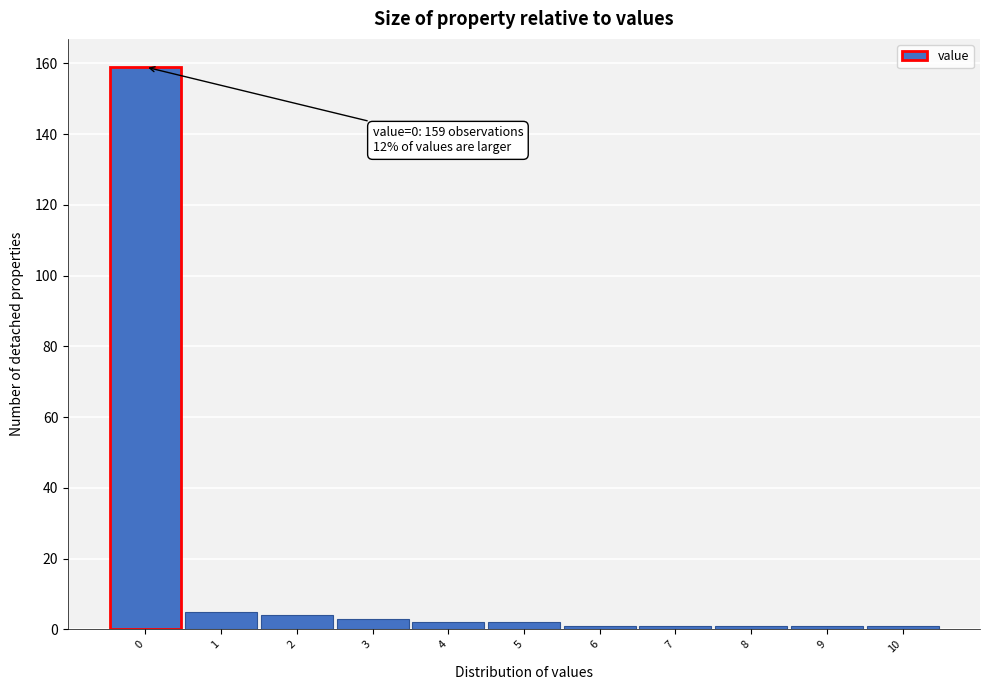

Which range on the x-axis has the tallest bar?

-0.5 to 0.5